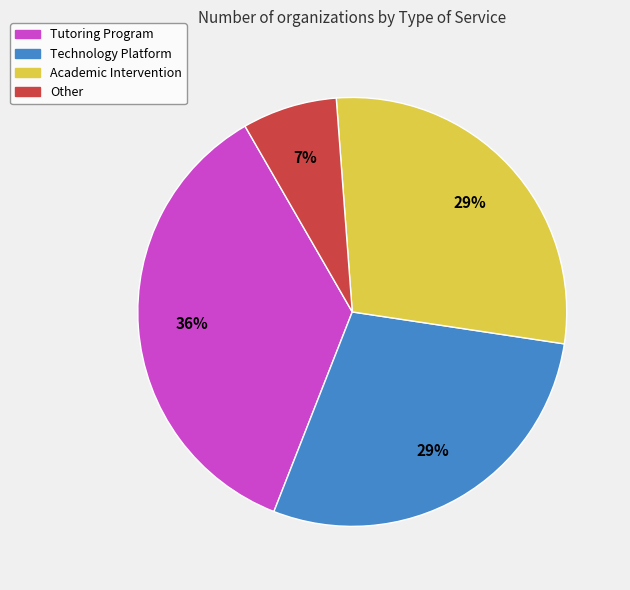

Which category has the biggest portion of the pie?

Tutoring Program